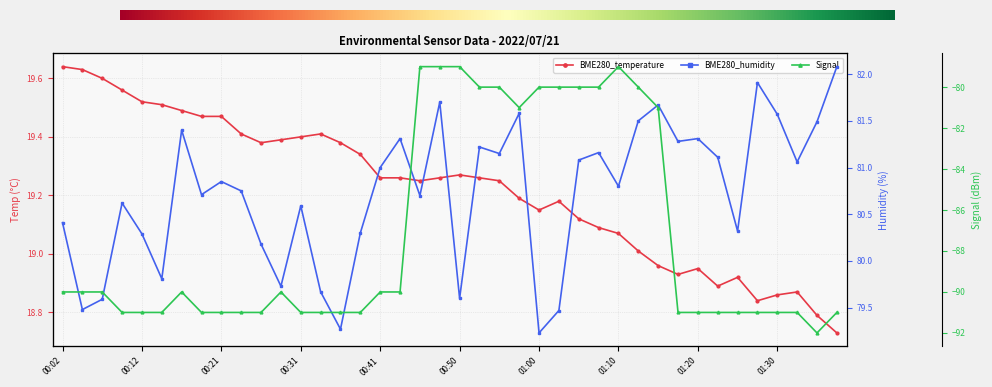

What is the sum of all BME280_temperature values?

769.0